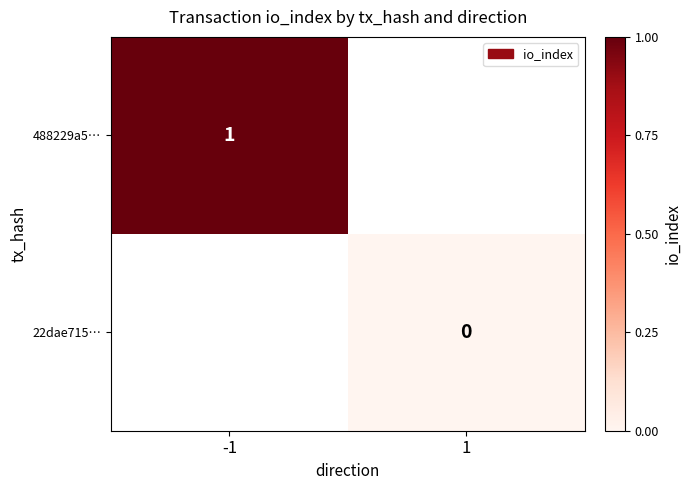

The 488229a5… series shows 1 at -1. True or false?

True